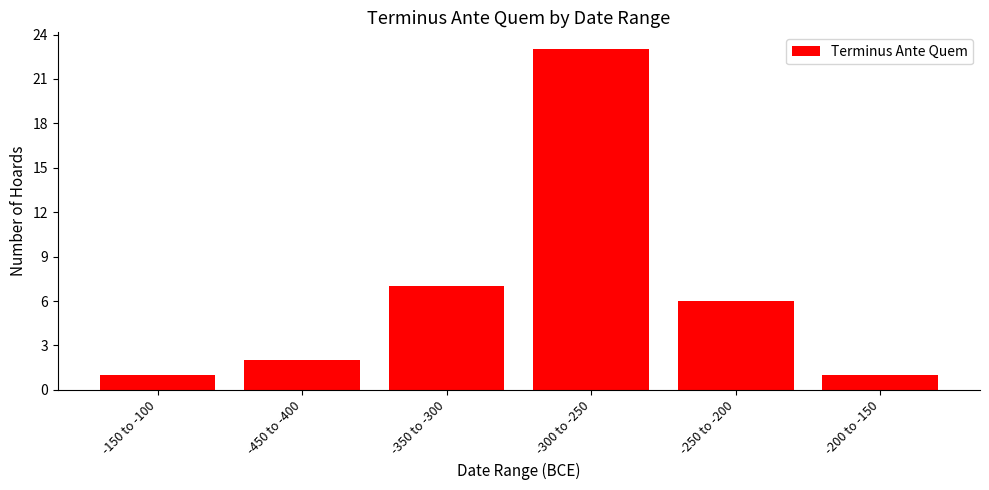

Does the chart contain stacked bars?

No